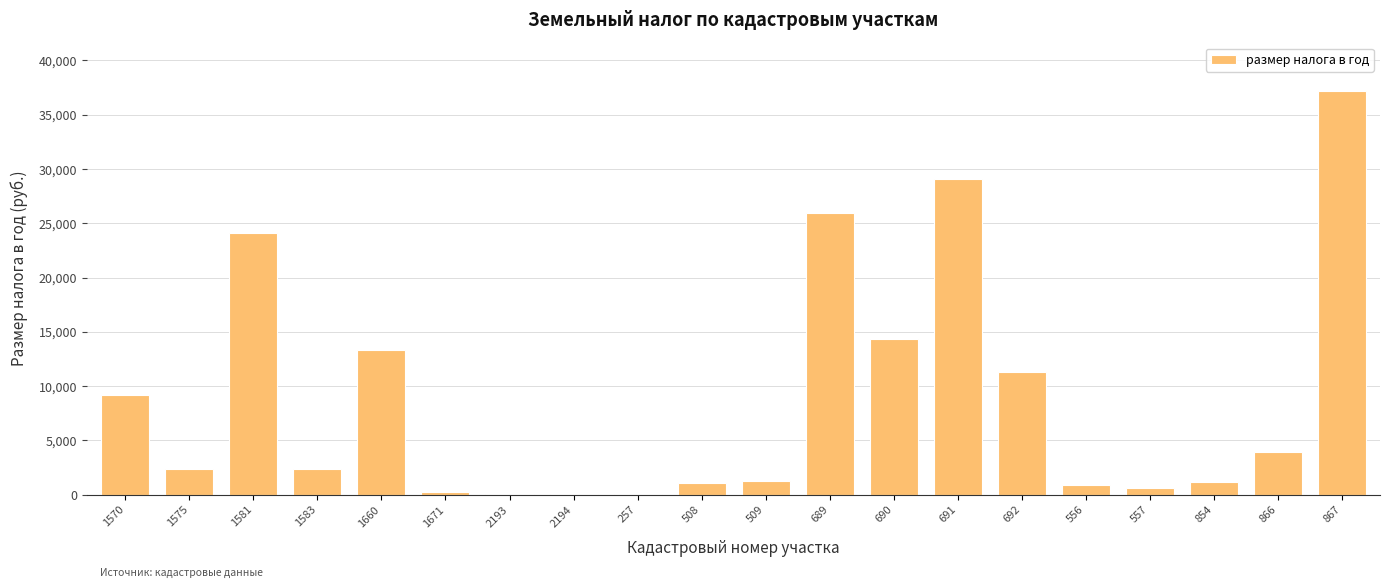

How many series are shown in this chart?

1